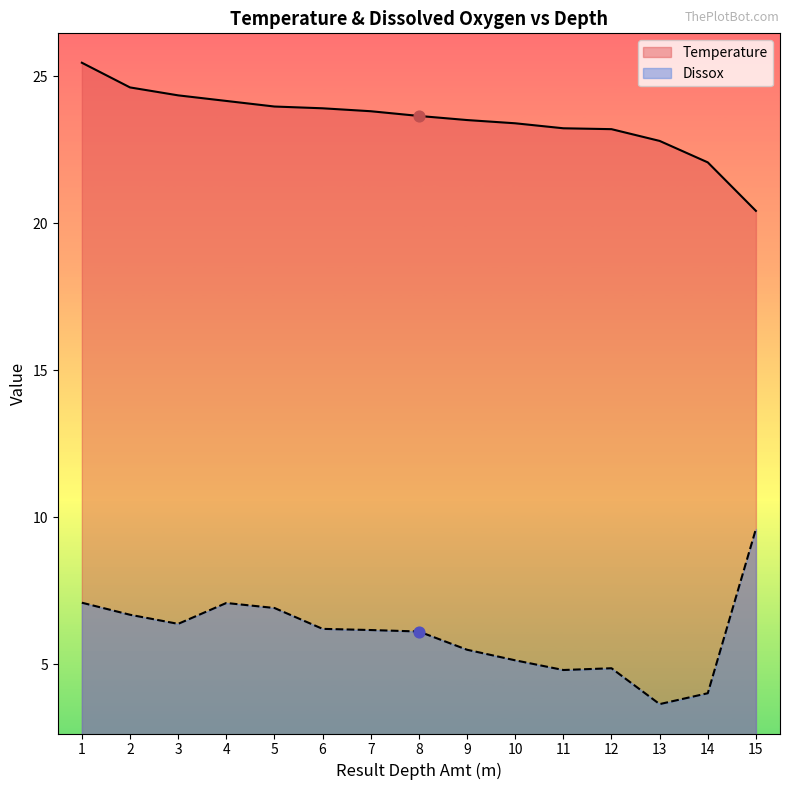

At how many categories does at least one series exceed 7?

15